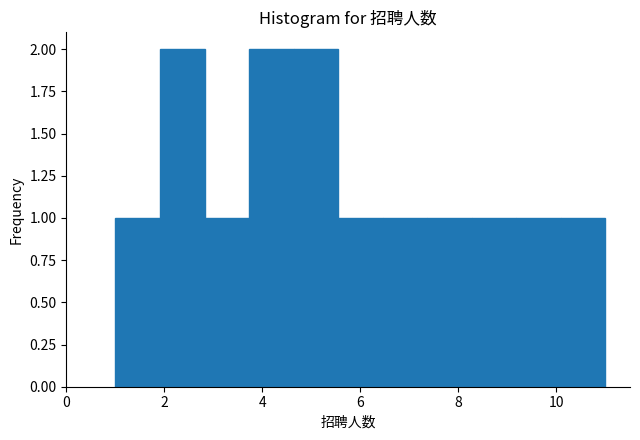

Reading left to right, transcribe this chart: for each bar, give the range it covers on the x-axis and its height. Neither the bar edges nor the heights are printed on the chart, so give them approximately, as read against the axes.

1.0 to 2.0: 1
2.0 to 2.8: 2
2.8 to 3.8: 1
3.8 to 4.6: 2
4.6 to 5.6: 2
5.6 to 6.4: 1
6.4 to 7.4: 1
7.4 to 8.2: 1
8.2 to 9.2: 1
9.2 to 10.0: 1
10.0 to 11.0: 1